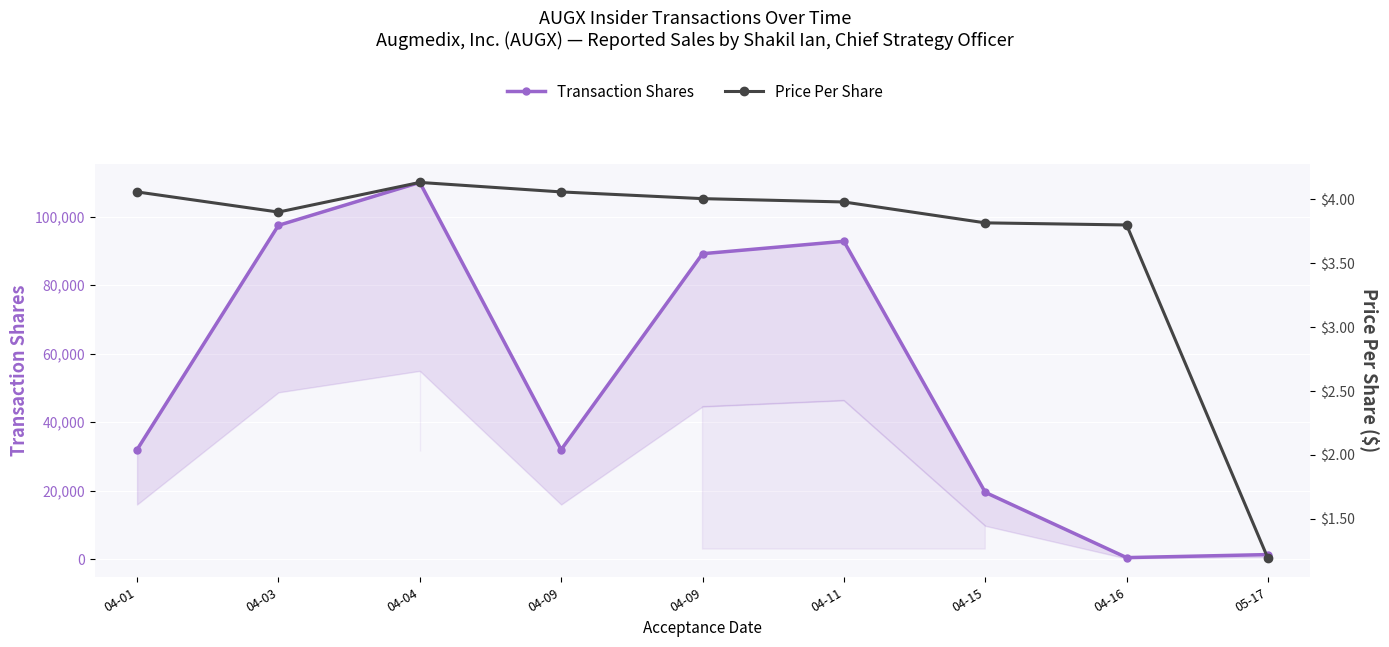

Between 04-16 and 04-09, which is larger?

04-09